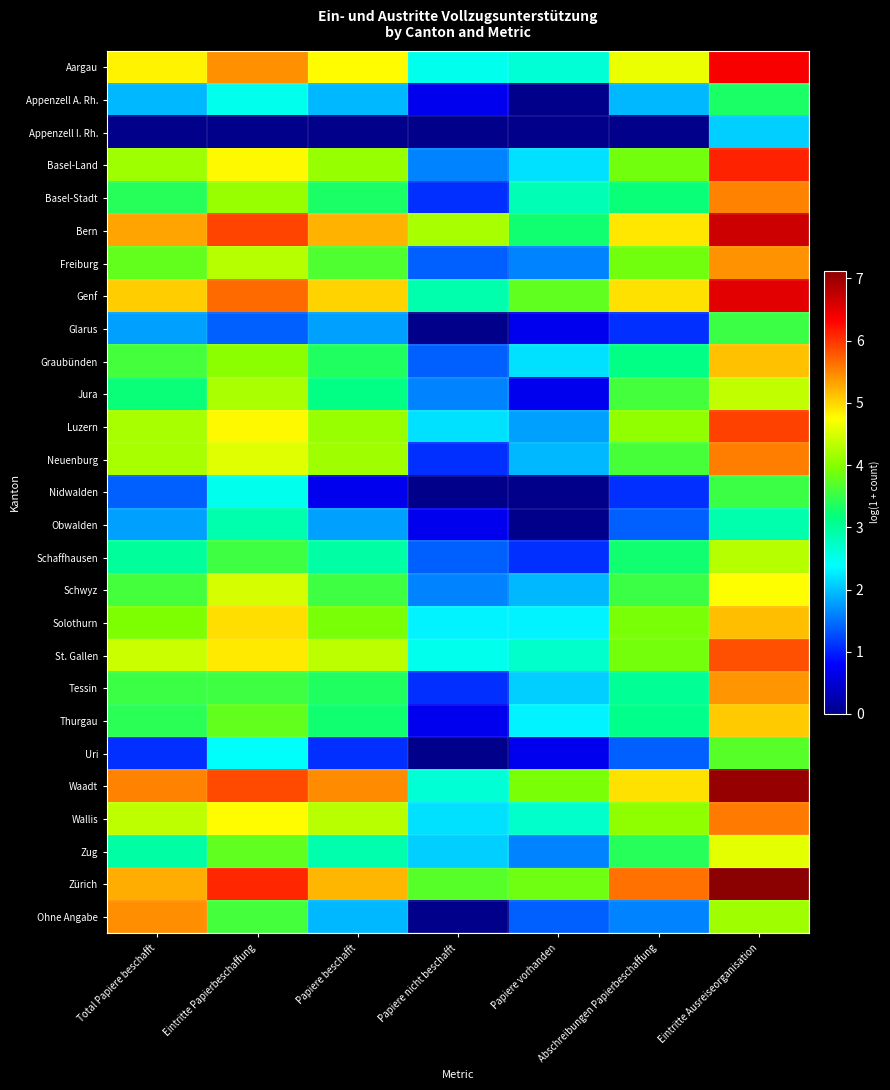

What is the difference between the highest and lowest values at Total Papiere beschafft?

5.5